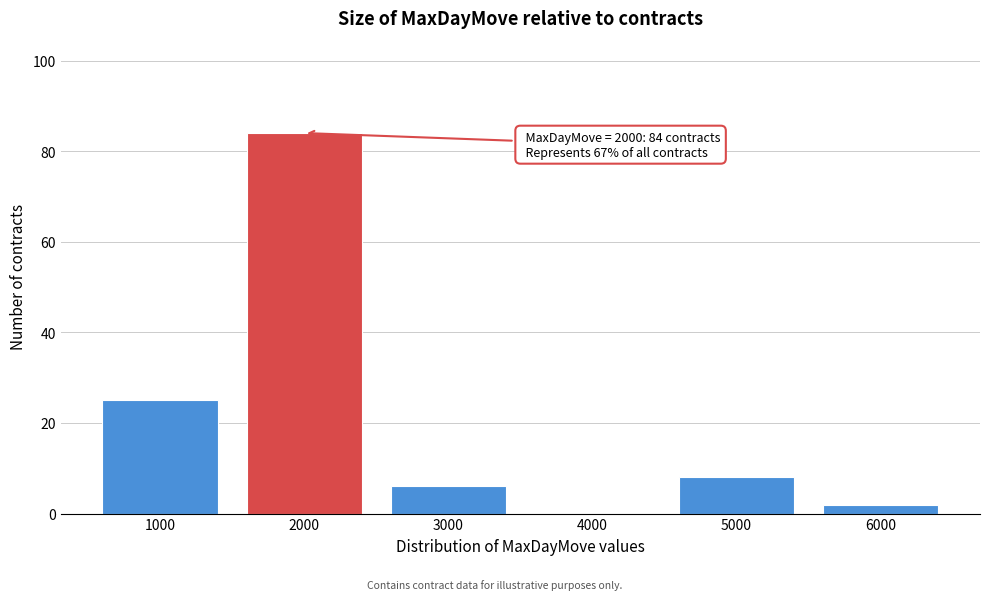

Reading right to left, what are all the values shown in this chart?

6000=2	5000=8	4000=0	3000=6	2000=84	1000=25